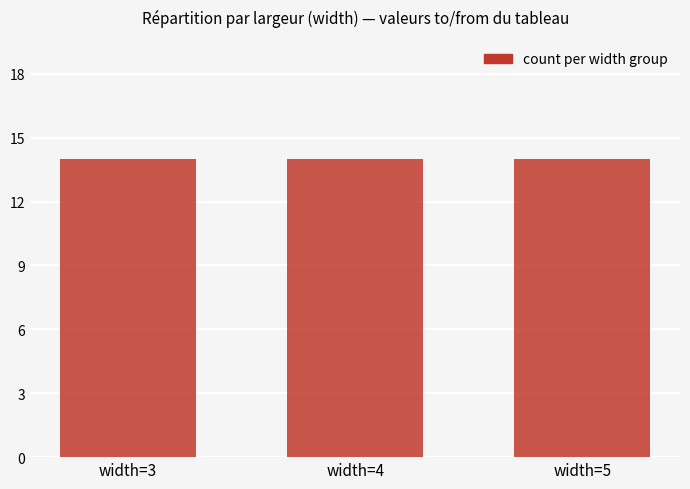

Between width=4 and width=3, which is larger?

width=4